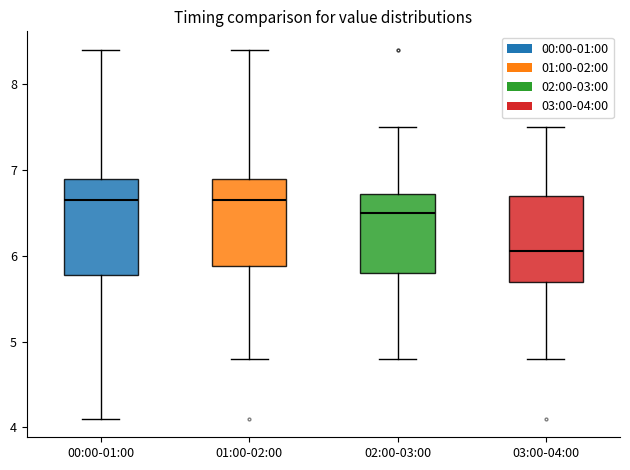

Reading left to right, transcribe this box plot: for each box, give where its median line is, the range the box spans, and where its two whiskers end, as read against the y-axis. The values are not printed on the chart, so give them approximately, as read against the axis.

00:00-01:00: median 6.7, box 5.8 to 6.9, whiskers 4.1 to 8.4
01:00-02:00: median 6.7, box 5.9 to 6.9, whiskers 4.8 to 8.4
02:00-03:00: median 6.5, box 5.8 to 6.7, whiskers 4.8 to 7.5
03:00-04:00: median 6.1, box 5.7 to 6.7, whiskers 4.8 to 7.5